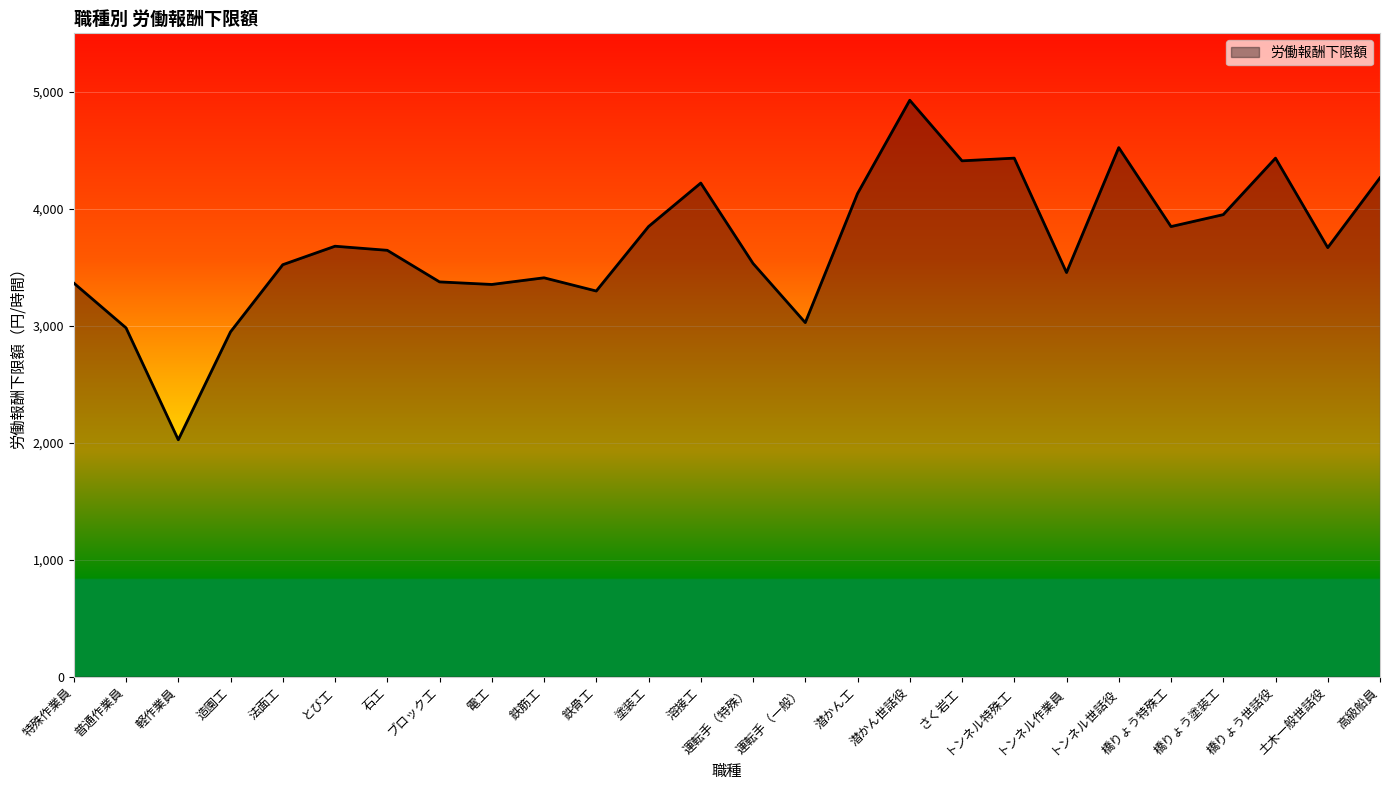

Between トンネル世話役 and ブロック工, which is larger?

トンネル世話役